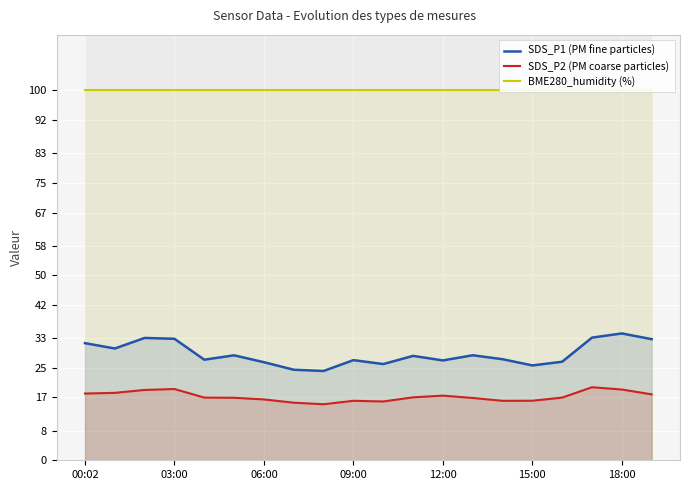

How many interior local valleys does the SDS_P1 (PM fine particles) series have?

6